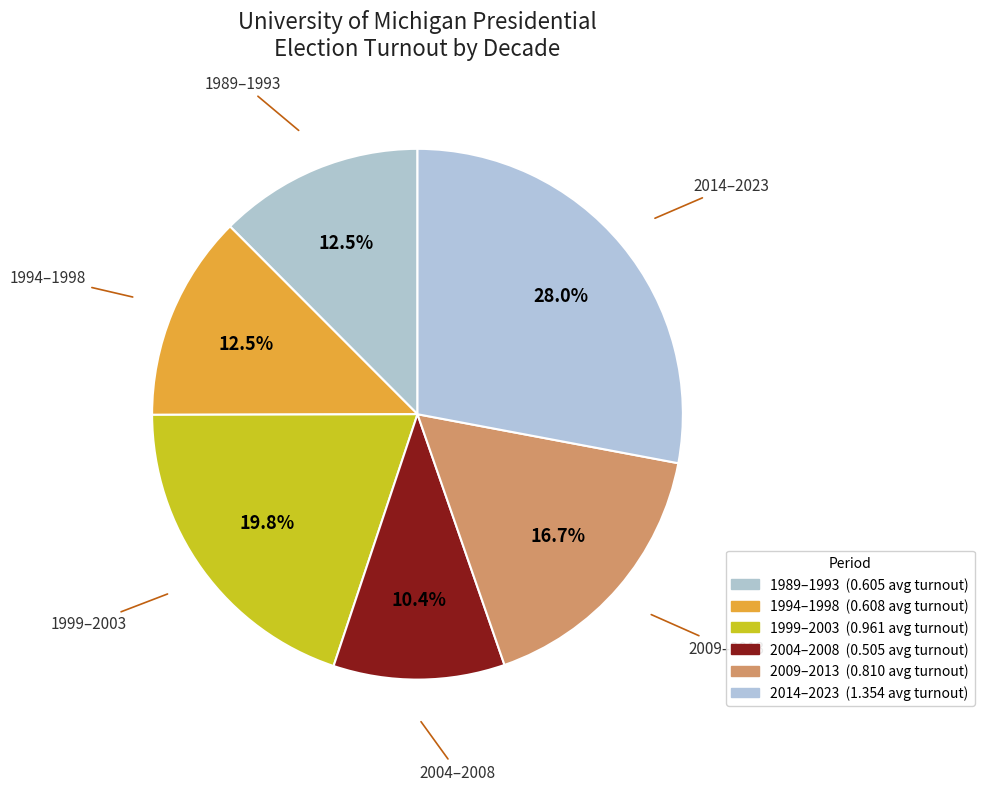

How many segments does this pie chart have?

6